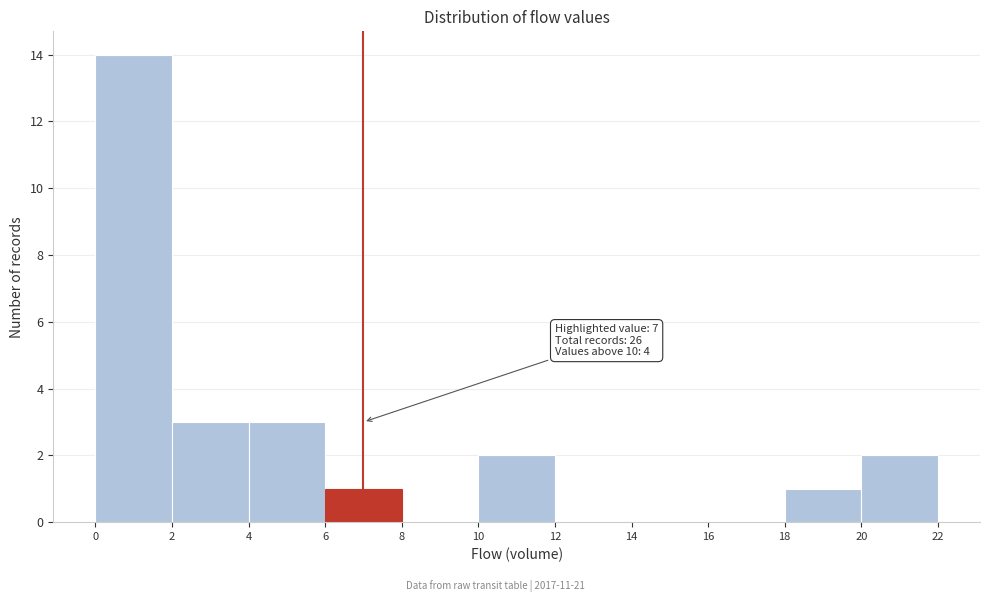

Over which range of the x-axis is the bar tallest?

0 to 2